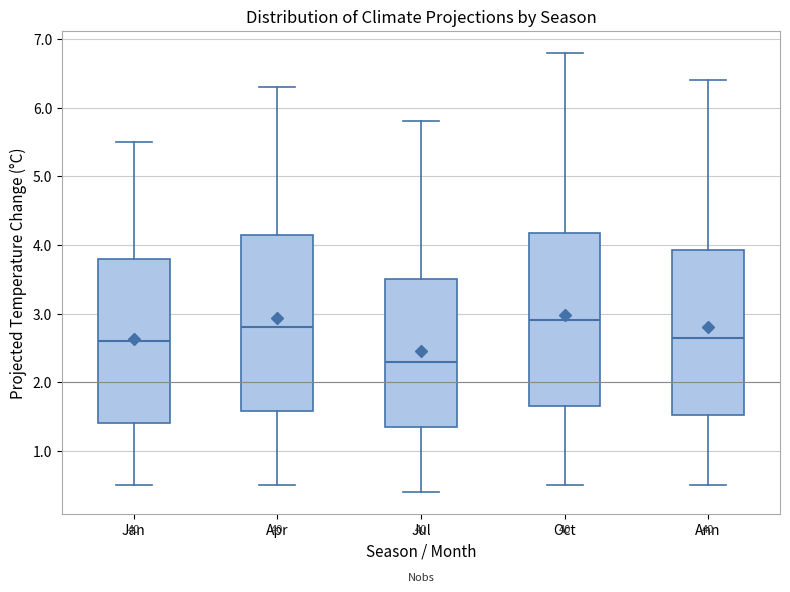

Where does the upper whisker of the box for Apr end on the y-axis? The values are not printed on the chart, so give them approximately, as read against the axis.

6.3